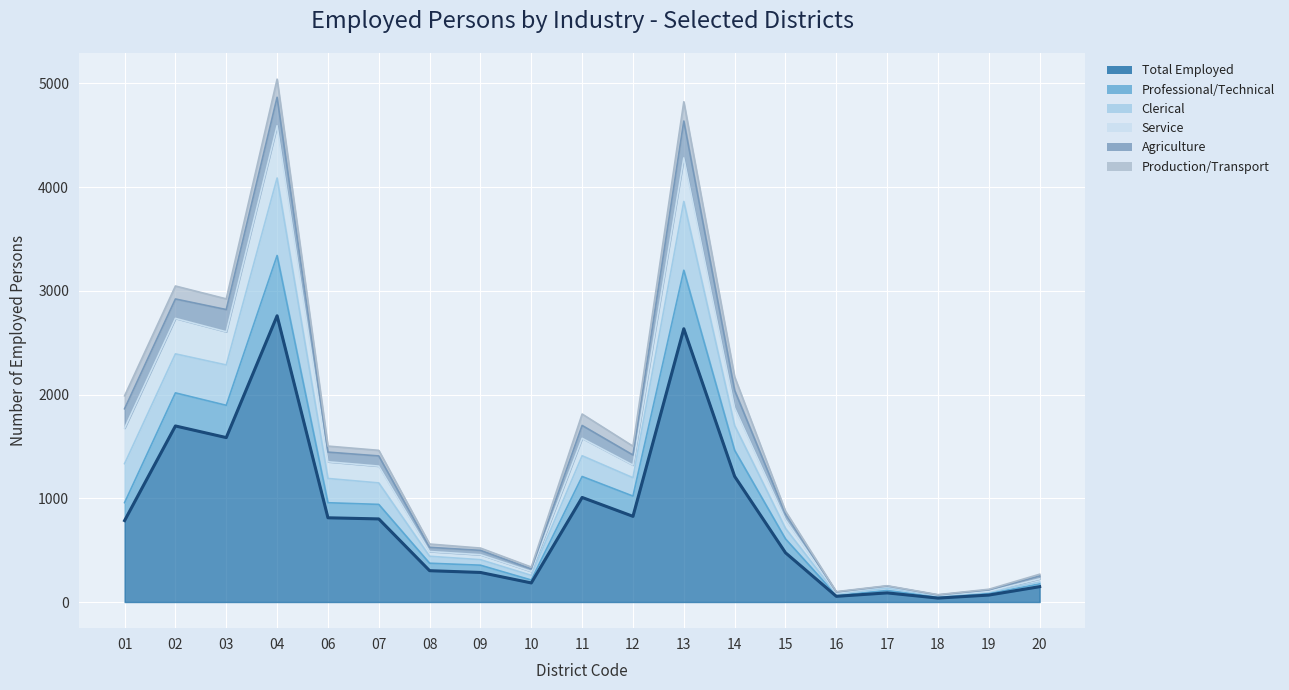

Which has a higher value, 03 or 17?

03